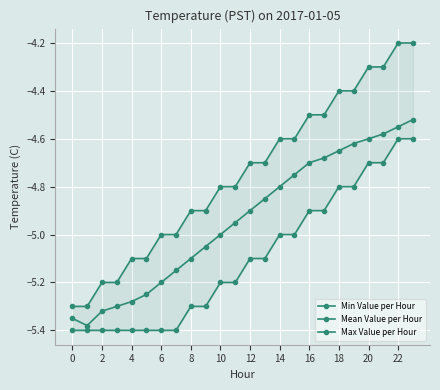

What are all the series names shown in the legend?

Min Value per Hour, Mean Value per Hour, Max Value per Hour